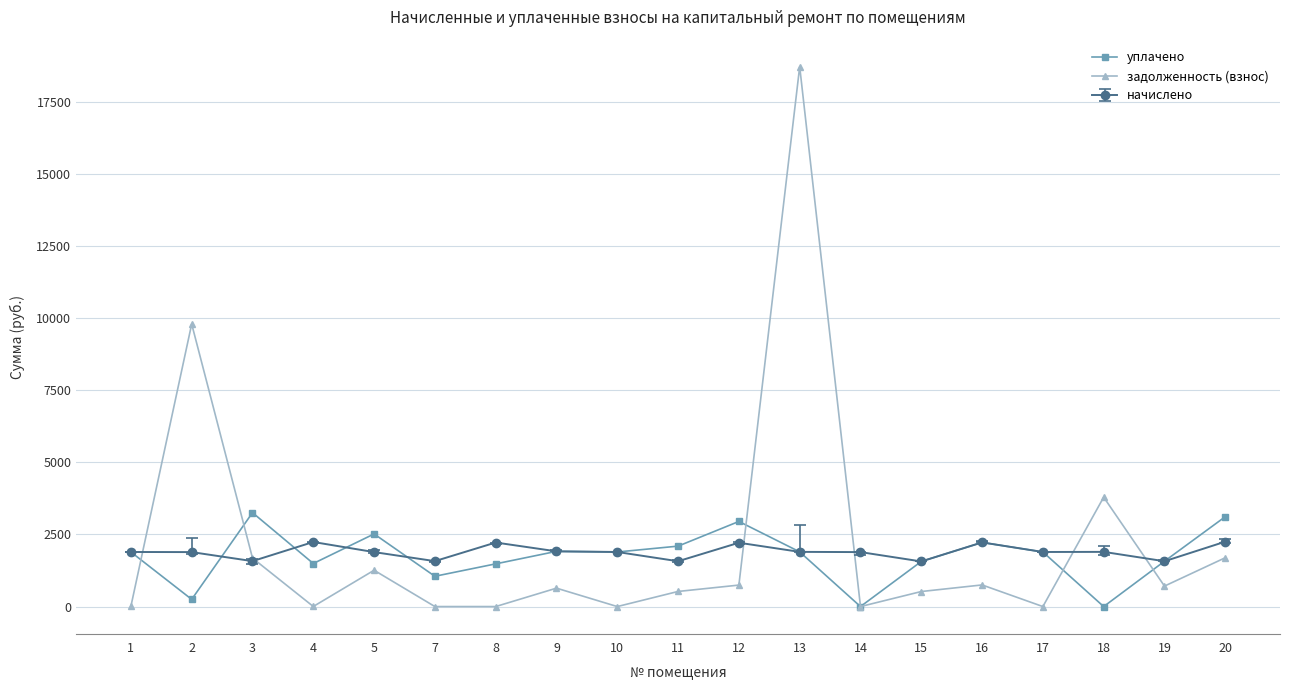

How many data points in уплачено are less than 1891?

8